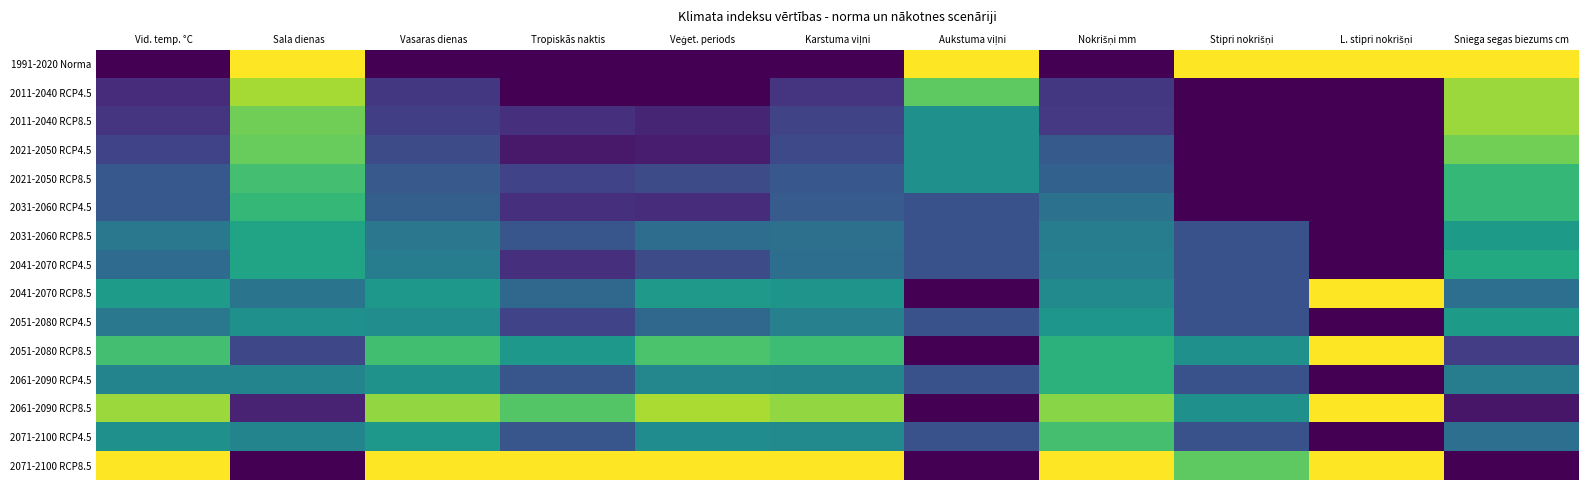

Reading right to left, what are all the values shown in this chart?

1991-2020 Norma: Sniega segas biezums cm=1.0	L. stipri nokrišņi=1.0	Stipri nokrišņi=1.0	Nokrišņi mm=0.0	Aukstuma viļni=1.0	Karstuma viļni=0.0	Veģet. periods=0.0	Tropiskās naktis=0.0	Vasaras dienas=0.0	Sala dienas=1.0	Vid. temp. °C=0.0
2011-2040 RCP4.5: Sniega segas biezums cm=0.8	L. stipri nokrišņi=0.0	Stipri nokrišņi=0.0	Nokrišņi mm=0.2	Aukstuma viļni=0.8	Karstuma viļni=0.2	Veģet. periods=0.0	Tropiskās naktis=0.0	Vasaras dienas=0.2	Sala dienas=0.9	Vid. temp. °C=0.1
2011-2040 RCP8.5: Sniega segas biezums cm=0.8	L. stipri nokrišņi=0.0	Stipri nokrišņi=0.0	Nokrišņi mm=0.2	Aukstuma viļni=0.5	Karstuma viļni=0.2	Veģet. periods=0.1	Tropiskās naktis=0.1	Vasaras dienas=0.2	Sala dienas=0.8	Vid. temp. °C=0.1
2021-2050 RCP4.5: Sniega segas biezums cm=0.8	L. stipri nokrišņi=0.0	Stipri nokrišņi=0.0	Nokrišņi mm=0.3	Aukstuma viļni=0.5	Karstuma viļni=0.2	Veģet. periods=0.1	Tropiskās naktis=0.1	Vasaras dienas=0.2	Sala dienas=0.8	Vid. temp. °C=0.2
2021-2050 RCP8.5: Sniega segas biezums cm=0.7	L. stipri nokrišņi=0.0	Stipri nokrišņi=0.0	Nokrišņi mm=0.3	Aukstuma viļni=0.5	Karstuma viļni=0.3	Veģet. periods=0.2	Tropiskās naktis=0.2	Vasaras dienas=0.3	Sala dienas=0.7	Vid. temp. °C=0.3
2031-2060 RCP4.5: Sniega segas biezums cm=0.7	L. stipri nokrišņi=0.0	Stipri nokrišņi=0.0	Nokrišņi mm=0.4	Aukstuma viļni=0.2	Karstuma viļni=0.3	Veģet. periods=0.1	Tropiskās naktis=0.1	Vasaras dienas=0.3	Sala dienas=0.7	Vid. temp. °C=0.3
2031-2060 RCP8.5: Sniega segas biezums cm=0.5	L. stipri nokrišņi=0.0	Stipri nokrišņi=0.2	Nokrišņi mm=0.4	Aukstuma viļni=0.2	Karstuma viļni=0.4	Veģet. periods=0.4	Tropiskās naktis=0.3	Vasaras dienas=0.4	Sala dienas=0.6	Vid. temp. °C=0.4
2041-2070 RCP4.5: Sniega segas biezums cm=0.6	L. stipri nokrišņi=0.0	Stipri nokrišņi=0.2	Nokrišņi mm=0.4	Aukstuma viļni=0.2	Karstuma viļni=0.4	Veģet. periods=0.2	Tropiskās naktis=0.1	Vasaras dienas=0.4	Sala dienas=0.6	Vid. temp. °C=0.4
2041-2070 RCP8.5: Sniega segas biezums cm=0.4	L. stipri nokrišņi=1.0	Stipri nokrišņi=0.2	Nokrišņi mm=0.5	Aukstuma viļni=0.0	Karstuma viļni=0.5	Veģet. periods=0.5	Tropiskās naktis=0.3	Vasaras dienas=0.5	Sala dienas=0.4	Vid. temp. °C=0.6
2051-2080 RCP4.5: Sniega segas biezums cm=0.5	L. stipri nokrišņi=0.0	Stipri nokrišņi=0.2	Nokrišņi mm=0.5	Aukstuma viļni=0.2	Karstuma viļni=0.4	Veģet. periods=0.3	Tropiskās naktis=0.2	Vasaras dienas=0.5	Sala dienas=0.5	Vid. temp. °C=0.4
2051-2080 RCP8.5: Sniega segas biezums cm=0.2	L. stipri nokrišņi=1.0	Stipri nokrišņi=0.5	Nokrišņi mm=0.6	Aukstuma viļni=0.0	Karstuma viļni=0.7	Veģet. periods=0.7	Tropiskās naktis=0.5	Vasaras dienas=0.7	Sala dienas=0.2	Vid. temp. °C=0.7
2061-2090 RCP4.5: Sniega segas biezums cm=0.4	L. stipri nokrišņi=0.0	Stipri nokrišņi=0.2	Nokrišņi mm=0.6	Aukstuma viļni=0.2	Karstuma viļni=0.5	Veģet. periods=0.5	Tropiskās naktis=0.3	Vasaras dienas=0.5	Sala dienas=0.5	Vid. temp. °C=0.5
2061-2090 RCP8.5: Sniega segas biezums cm=0.1	L. stipri nokrišņi=1.0	Stipri nokrišņi=0.5	Nokrišņi mm=0.8	Aukstuma viļni=0.0	Karstuma viļni=0.8	Veģet. periods=0.9	Tropiskās naktis=0.7	Vasaras dienas=0.8	Sala dienas=0.1	Vid. temp. °C=0.9
2071-2100 RCP4.5: Sniega segas biezums cm=0.4	L. stipri nokrišņi=0.0	Stipri nokrišņi=0.2	Nokrišņi mm=0.7	Aukstuma viļni=0.2	Karstuma viļni=0.5	Veģet. periods=0.5	Tropiskās naktis=0.3	Vasaras dienas=0.5	Sala dienas=0.5	Vid. temp. °C=0.5
2071-2100 RCP8.5: Sniega segas biezums cm=0.0	L. stipri nokrišņi=1.0	Stipri nokrišņi=0.8	Nokrišņi mm=1.0	Aukstuma viļni=0.0	Karstuma viļni=1.0	Veģet. periods=1.0	Tropiskās naktis=1.0	Vasaras dienas=1.0	Sala dienas=0.0	Vid. temp. °C=1.0